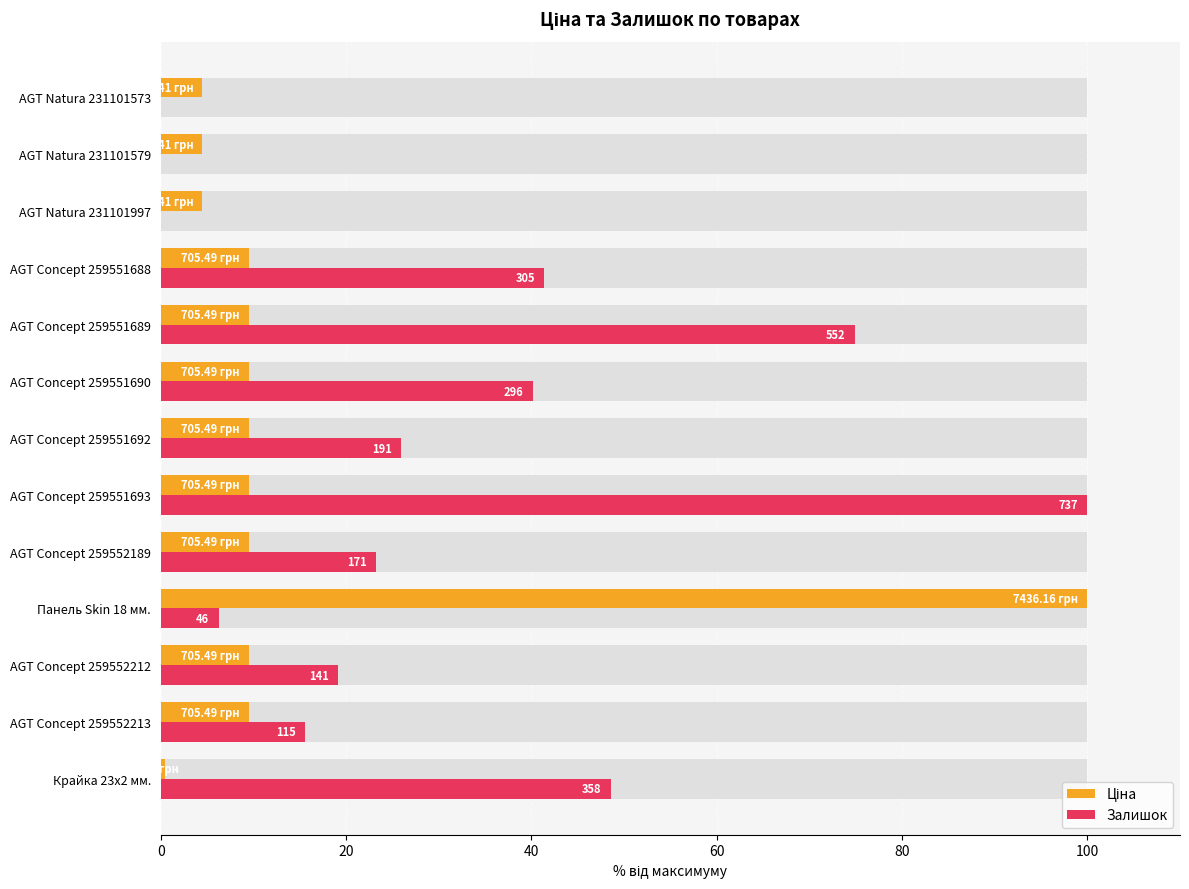

The Залишок series shows 22.5 at AGT Concept 259551688. True or false?

False